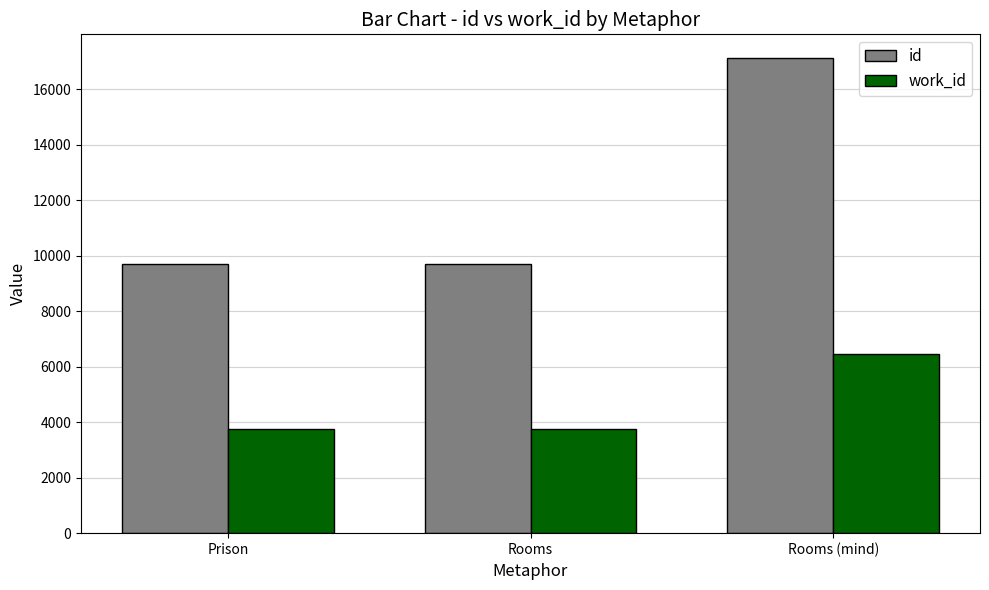

What is the value of the work_id bar at the 2nd from the left?

3755